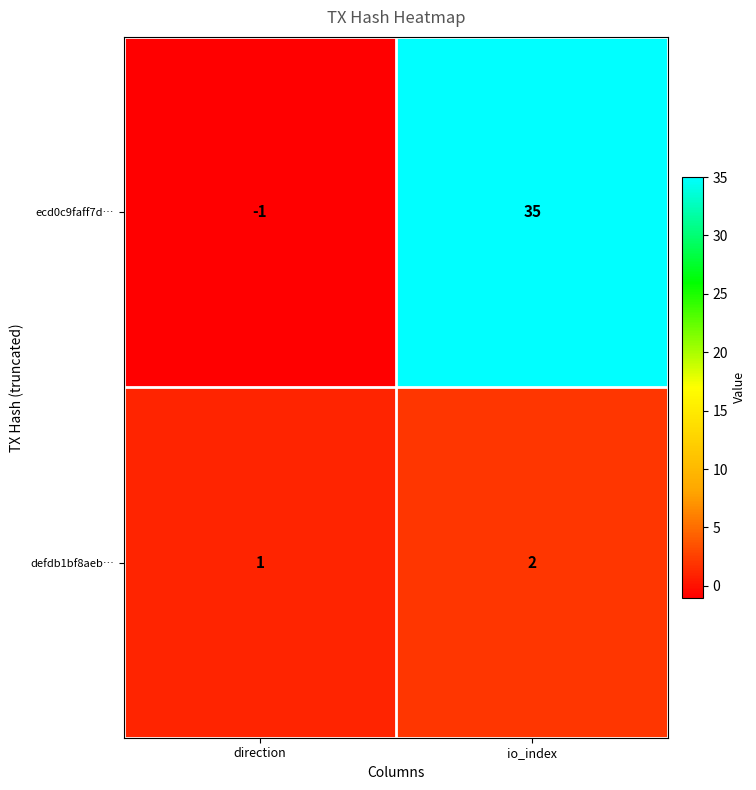

Reading left to right, transcribe all the data shown in this chart.

ecd0c9faff7d…: -1	35
defdb1bf8aeb…: 1	2